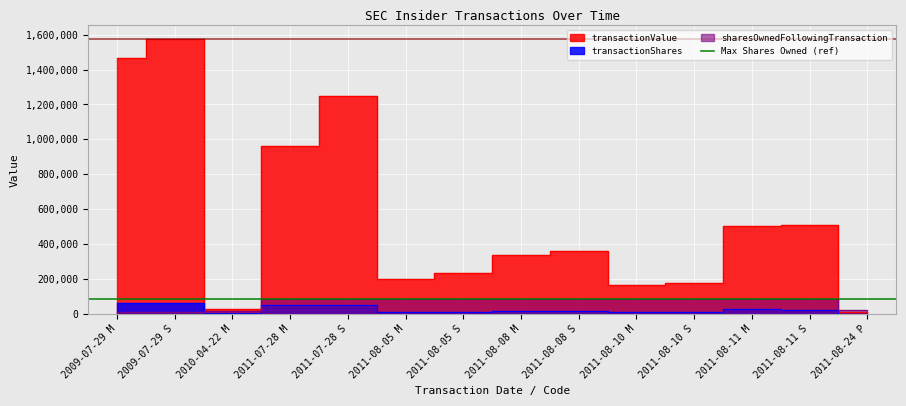

True or false: transactionShares has more than 1 points higher than both neighbors.

False